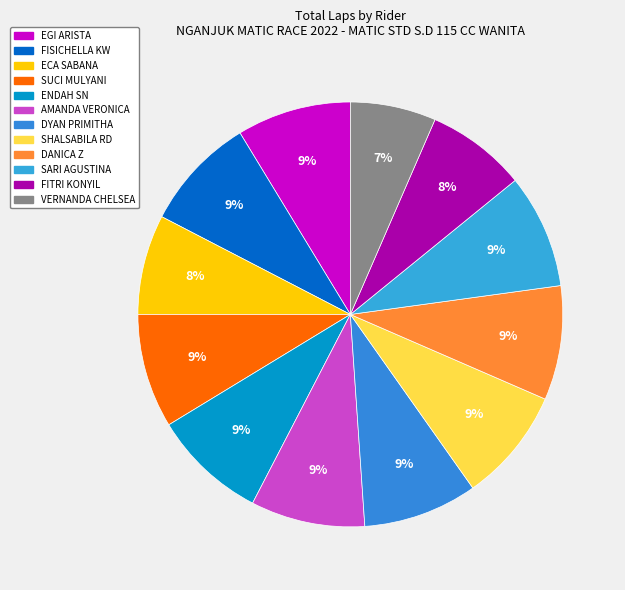

Is there a majority slice in this chart?

No